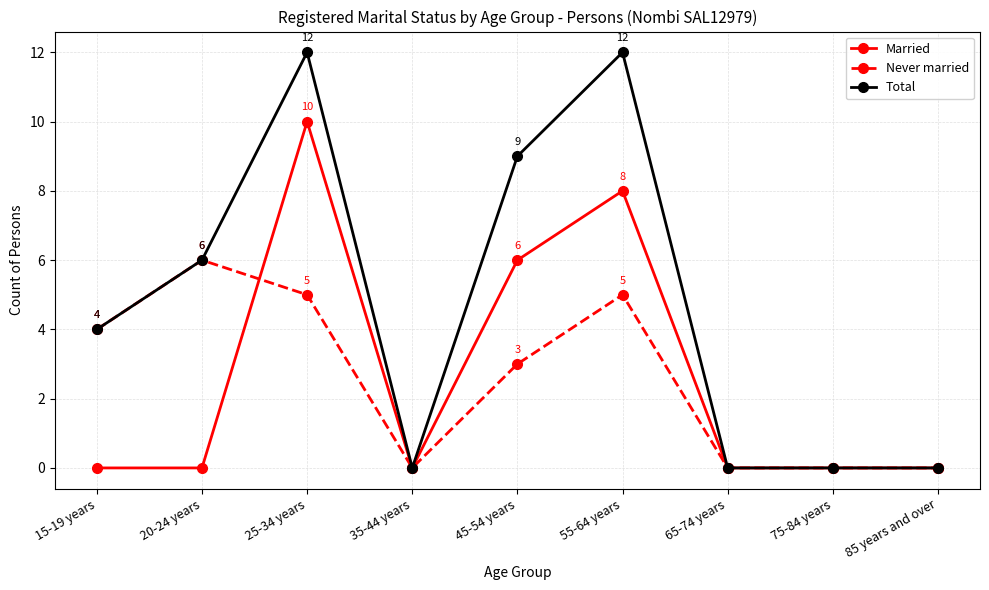

How many lines are shown in the chart?

3